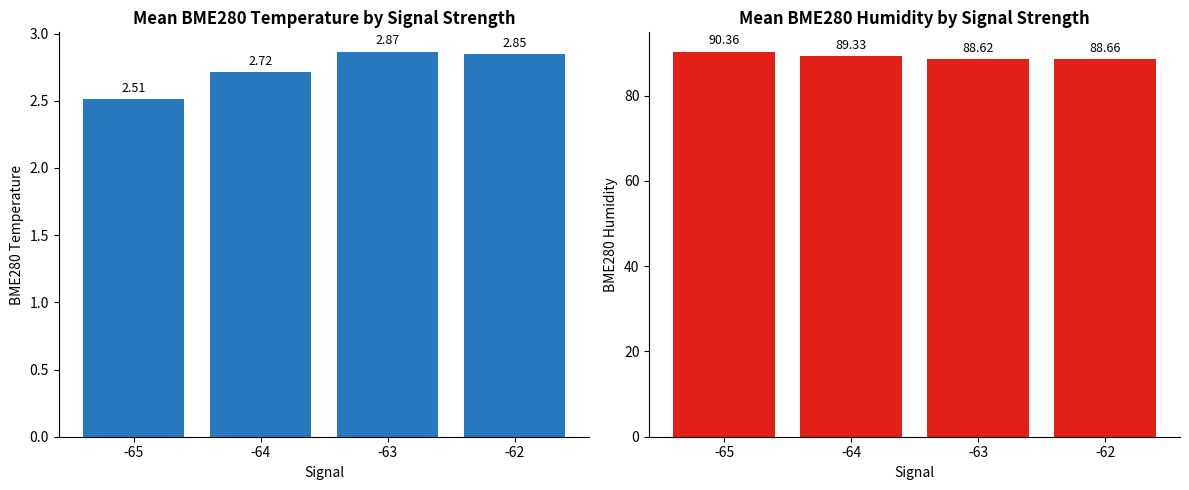

How many series are shown in this chart?

2